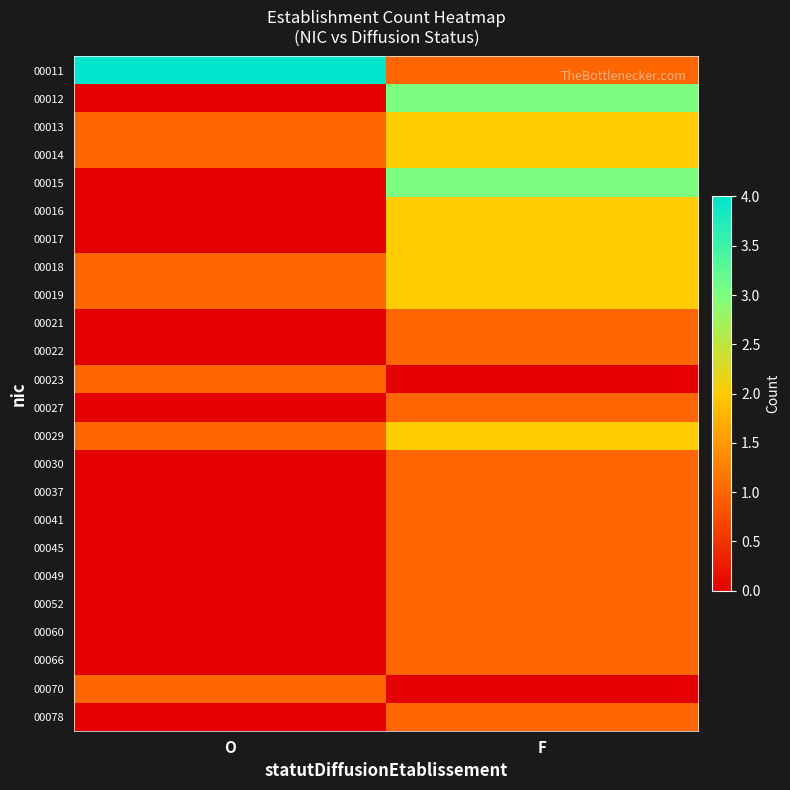

At O, list the series in order from smallest to largest.

00012, 00015, 00016, 00017, 00021, 00022, 00027, 00030, 00037, 00041, 00045, 00049, 00052, 00060, 00066, 00078, 00013, 00014, 00018, 00019, 00023, 00029, 00070, 00011